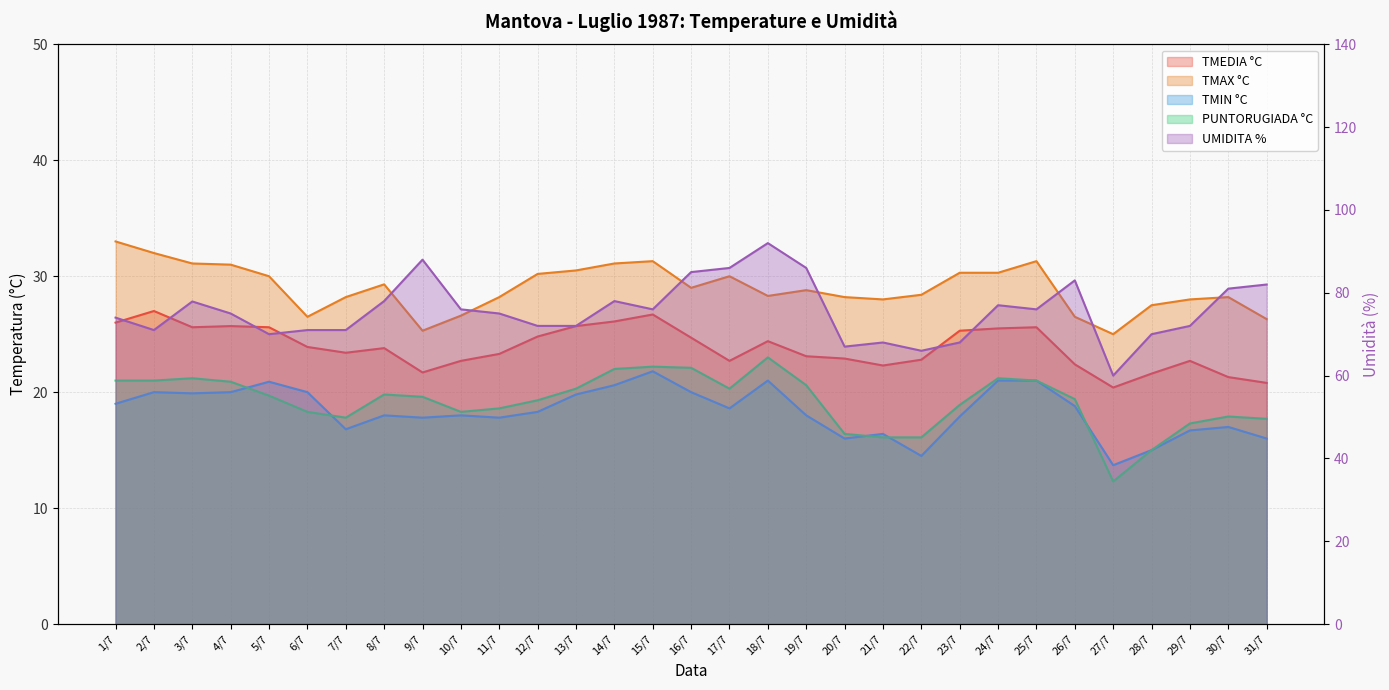

What is the value of the UMIDITA % point at the 13th from the left?

72.0